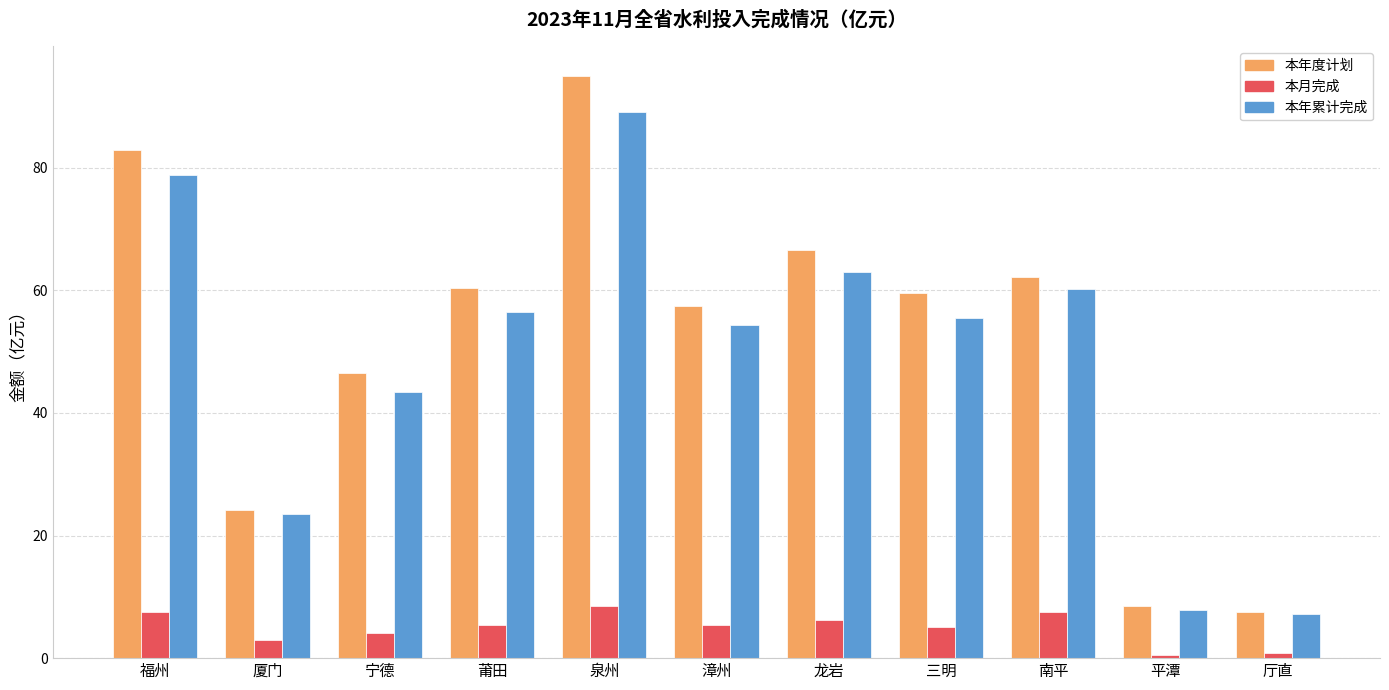

What are all the series names shown in the legend?

本年度计划, 本月完成, 本年累计完成